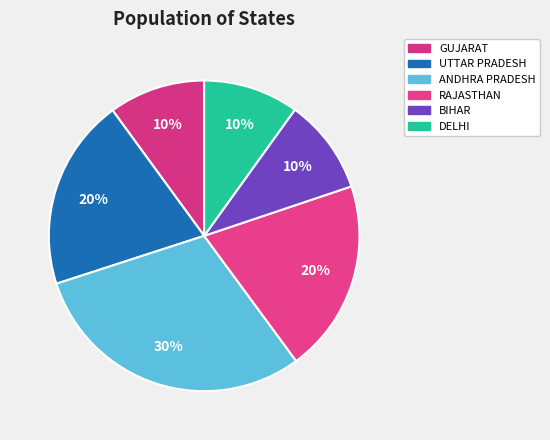

How many slices are in this pie chart?

6